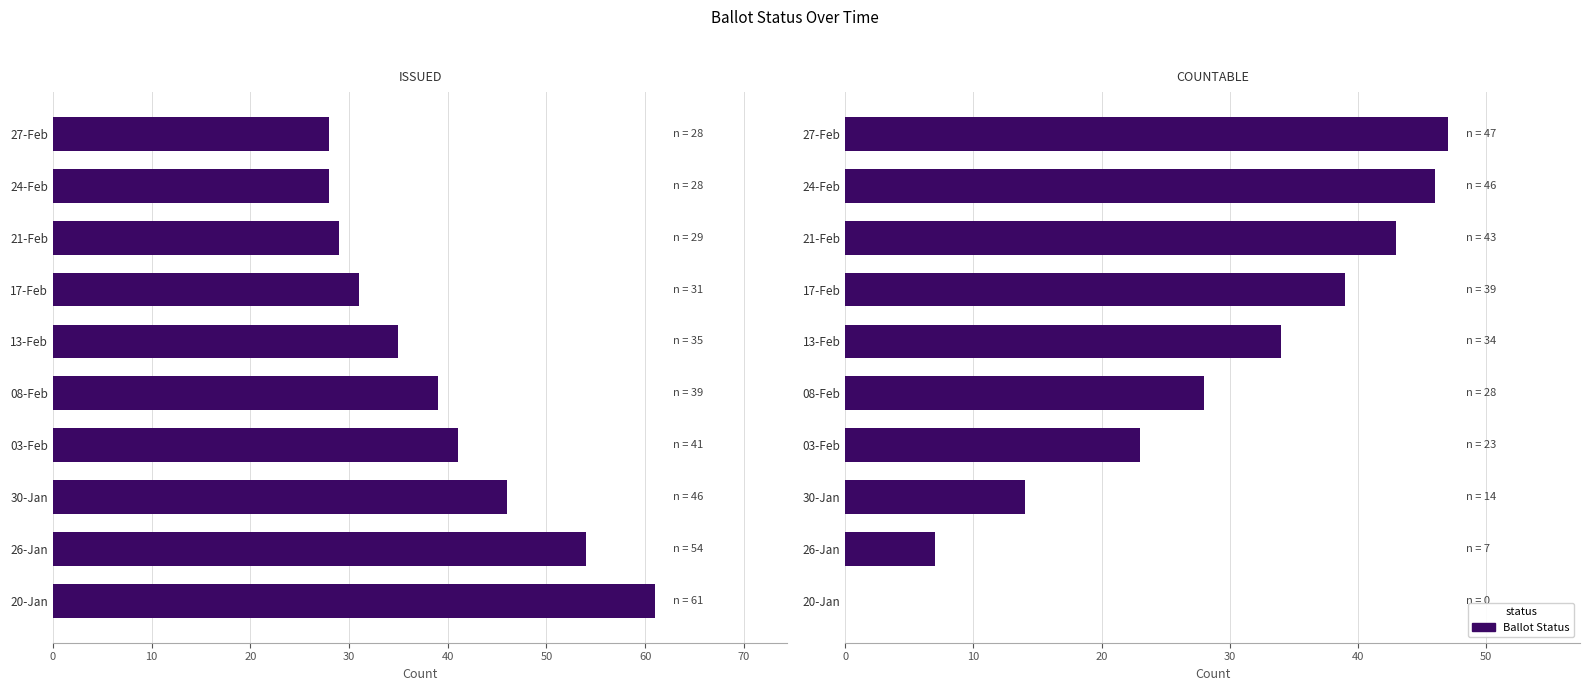

Which series has the largest total across all categories?

ISSUED